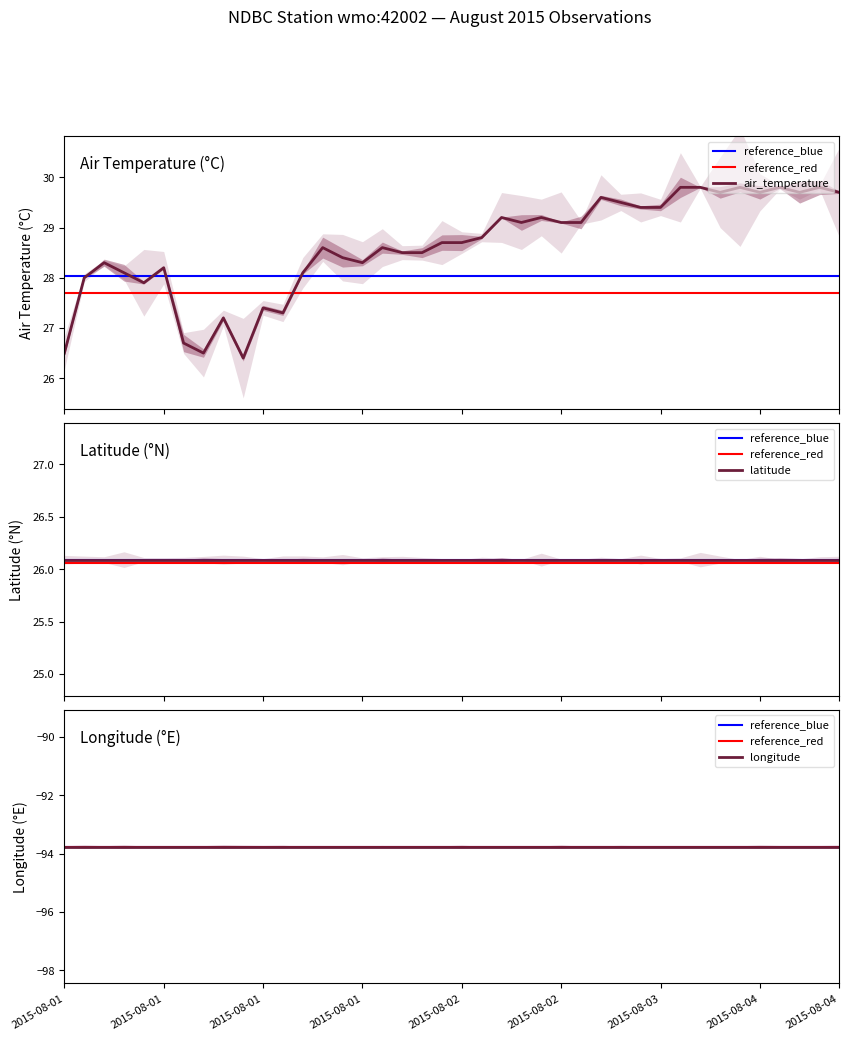

Read the latitude value at 2015-08-04T05:50:00Z.

26.1